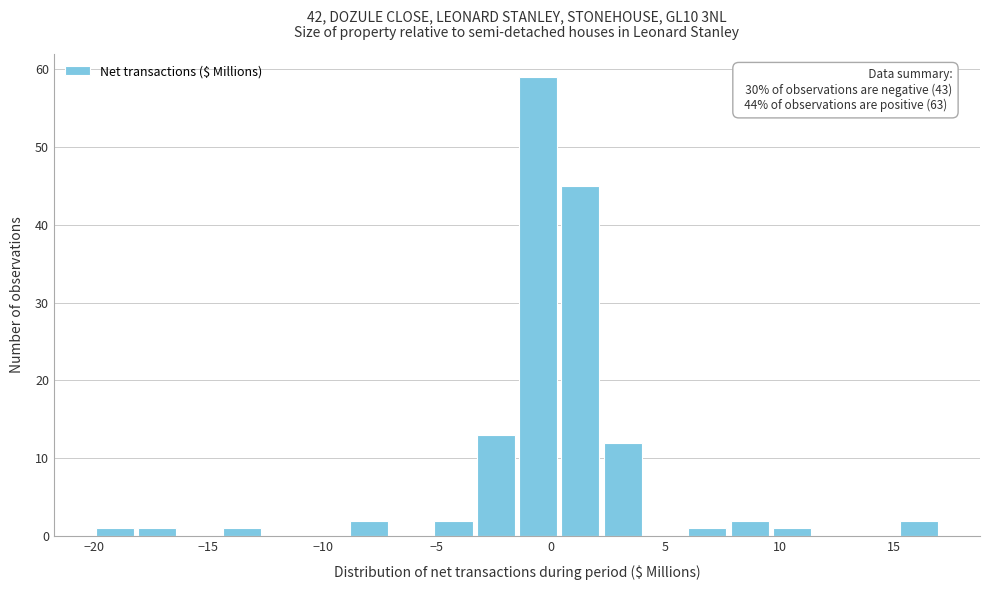

Read against the x-axis, roughly where is the centre of the tallest bar?

-0.5